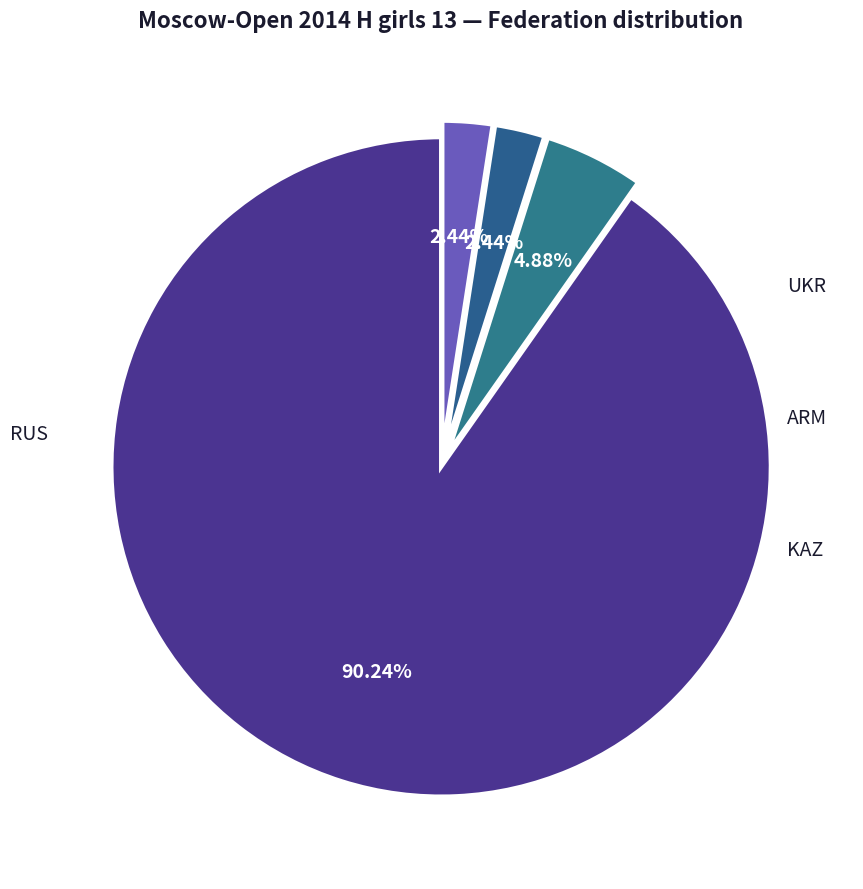

Which category has the smallest portion of the pie?

ARM